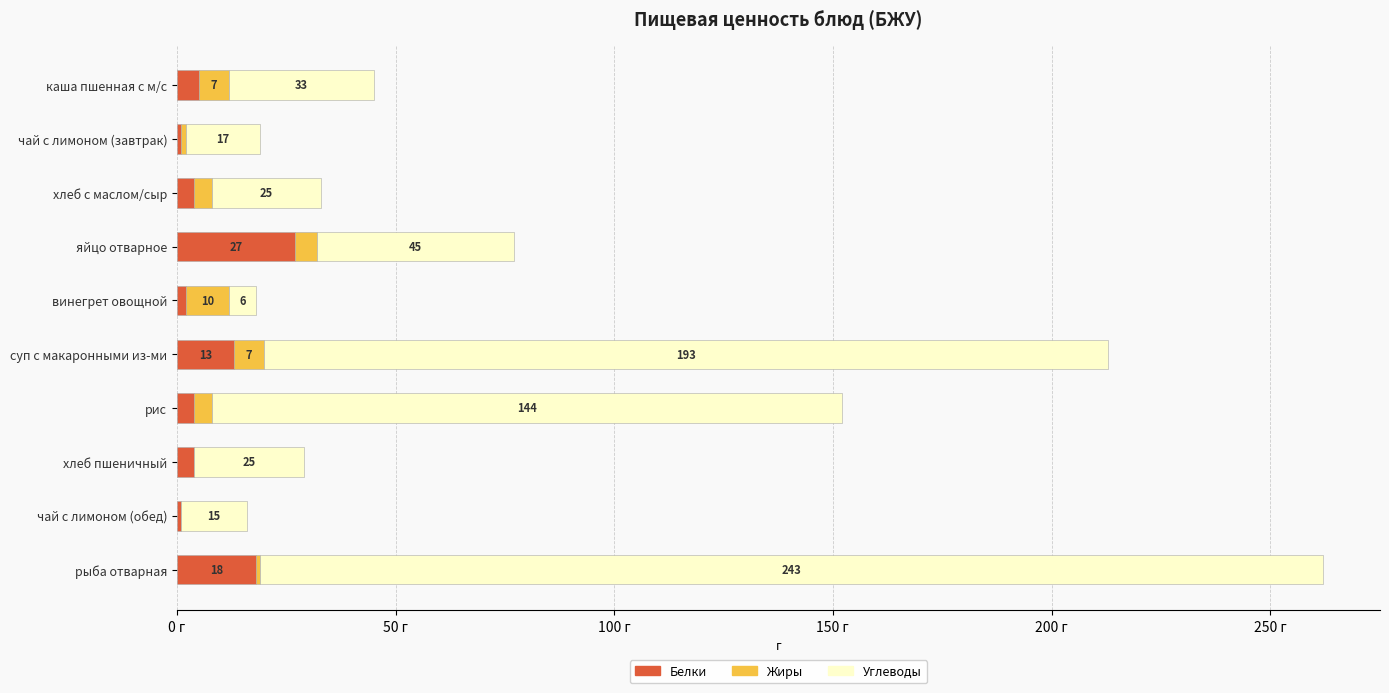

At which label does Белки reach its peak?

яйцо отварное